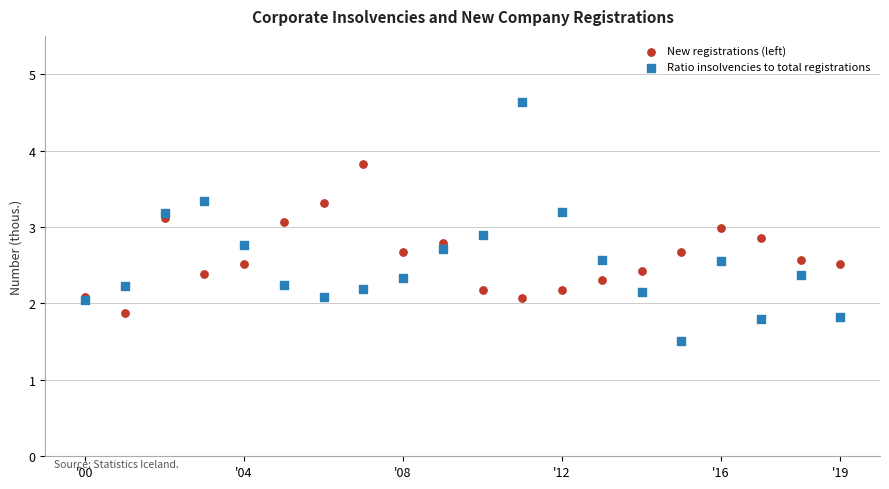

Which series reaches the minimum Y coordinate?

Ratio insolvencies to total registrations